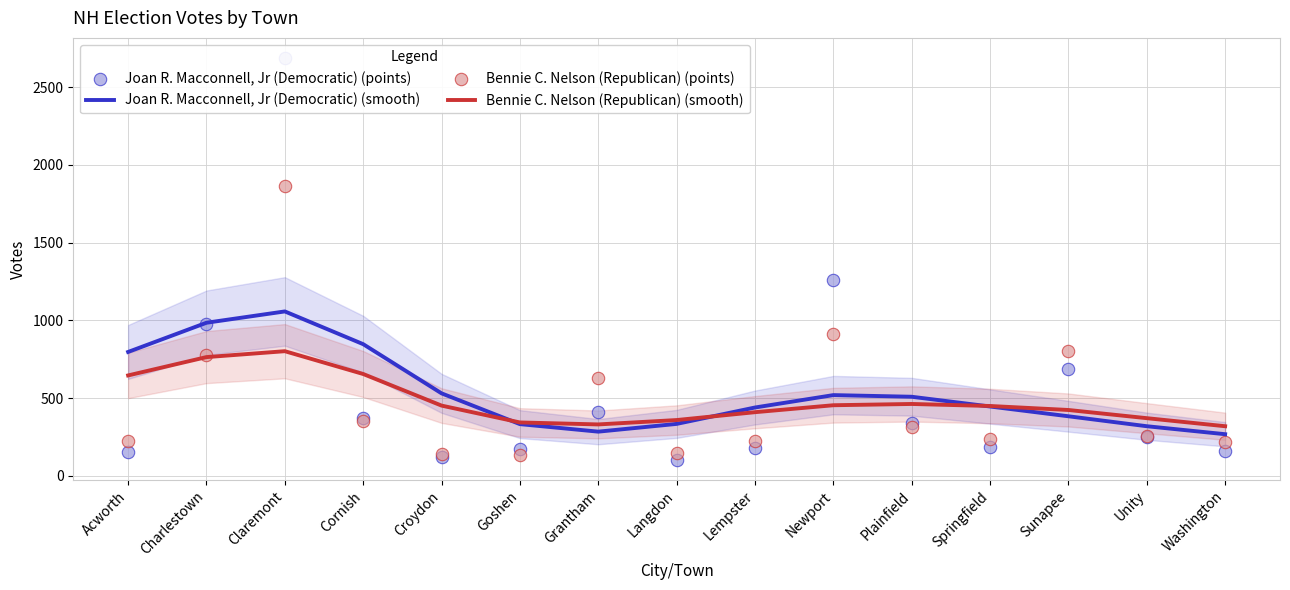

Which series has the largest total across all categories?

Joan R. Macconnell, Jr (Democratic) (smooth)